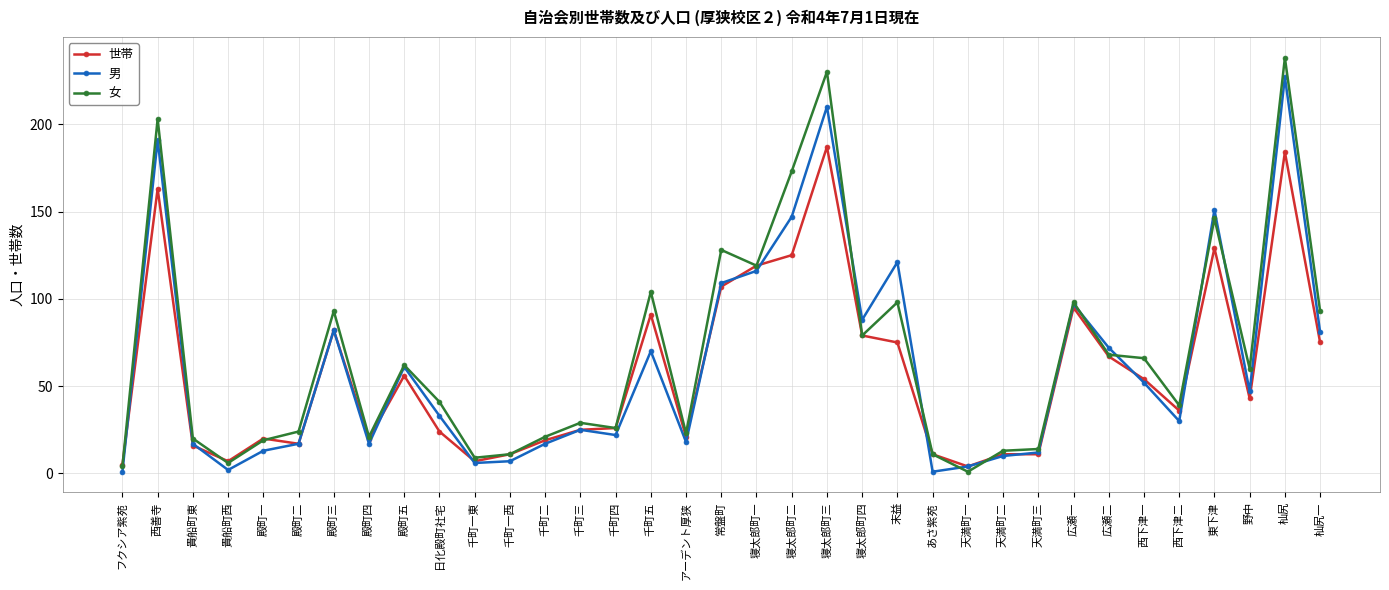

Where does the 世帯 series first go above 36?

西善寺